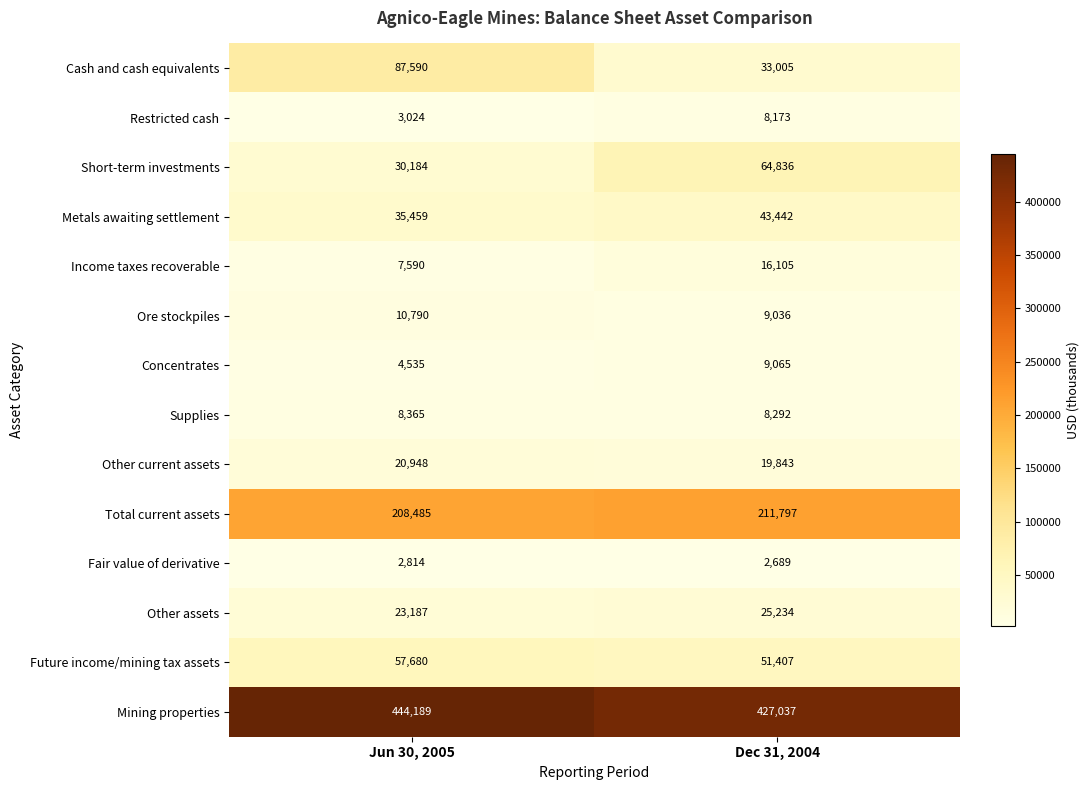

Which series has the largest total across all categories?

Mining properties